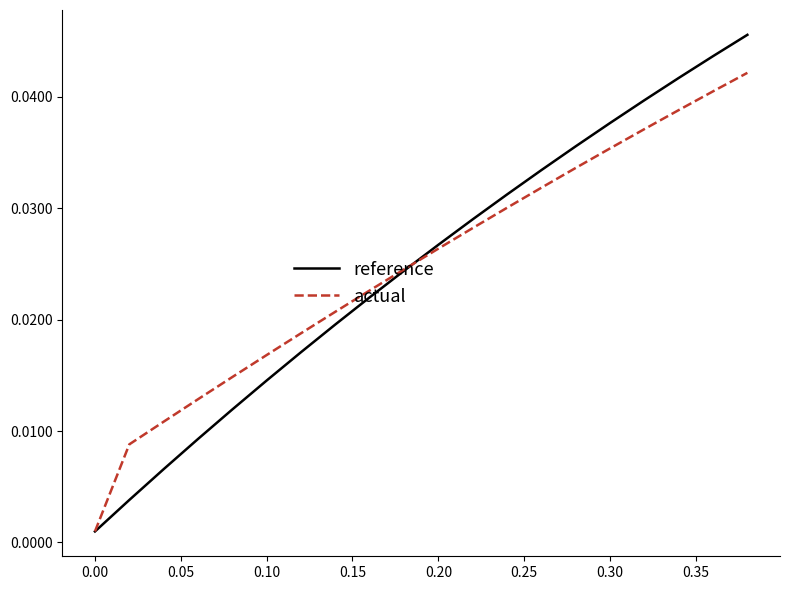

How many distinct data groups are displayed?

2